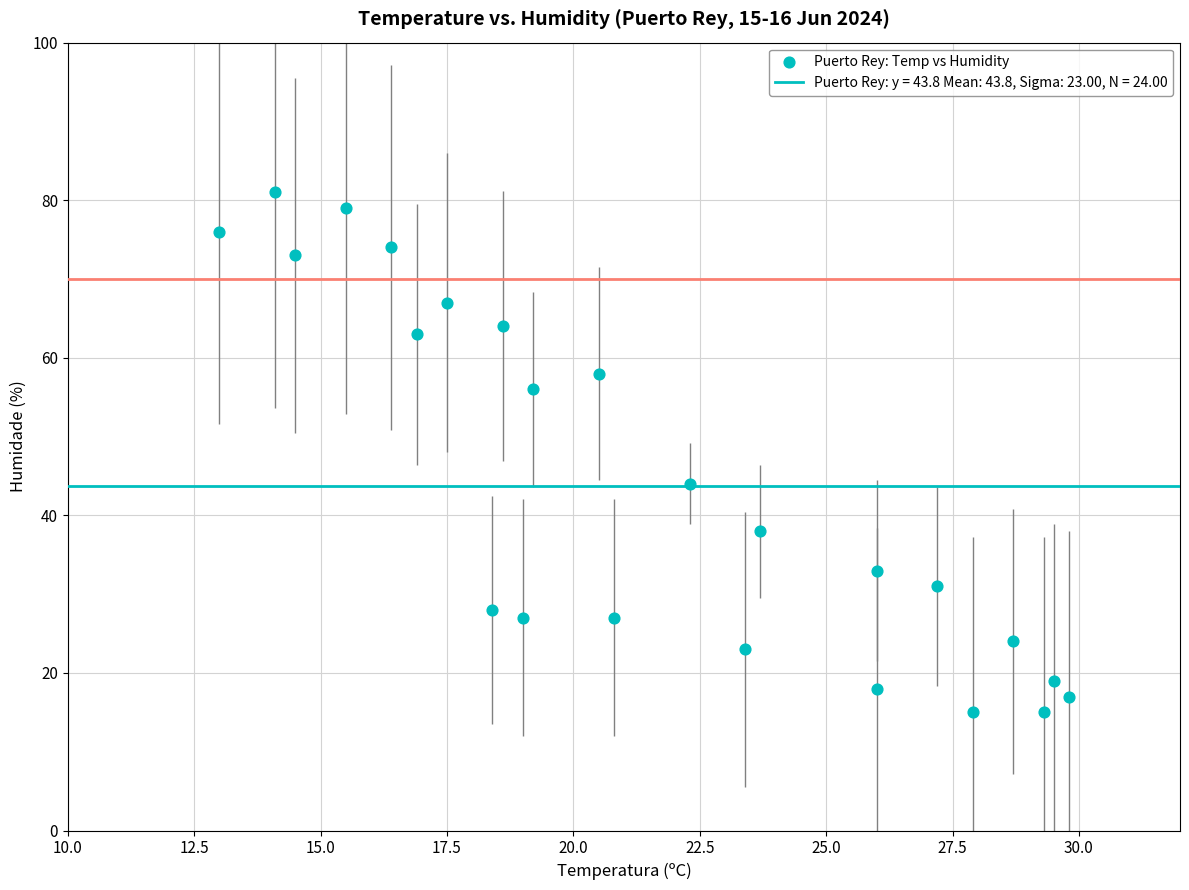

What is the range of Y values (max minus min)?

66